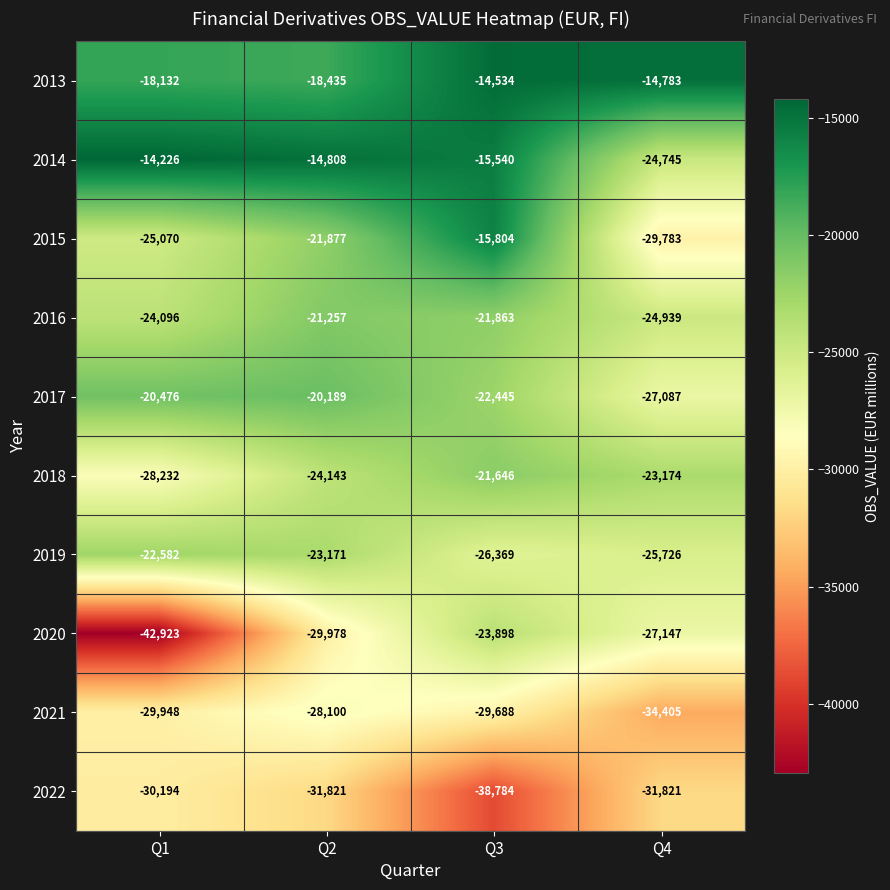

At which category is the sum across all series the highest?

Q3